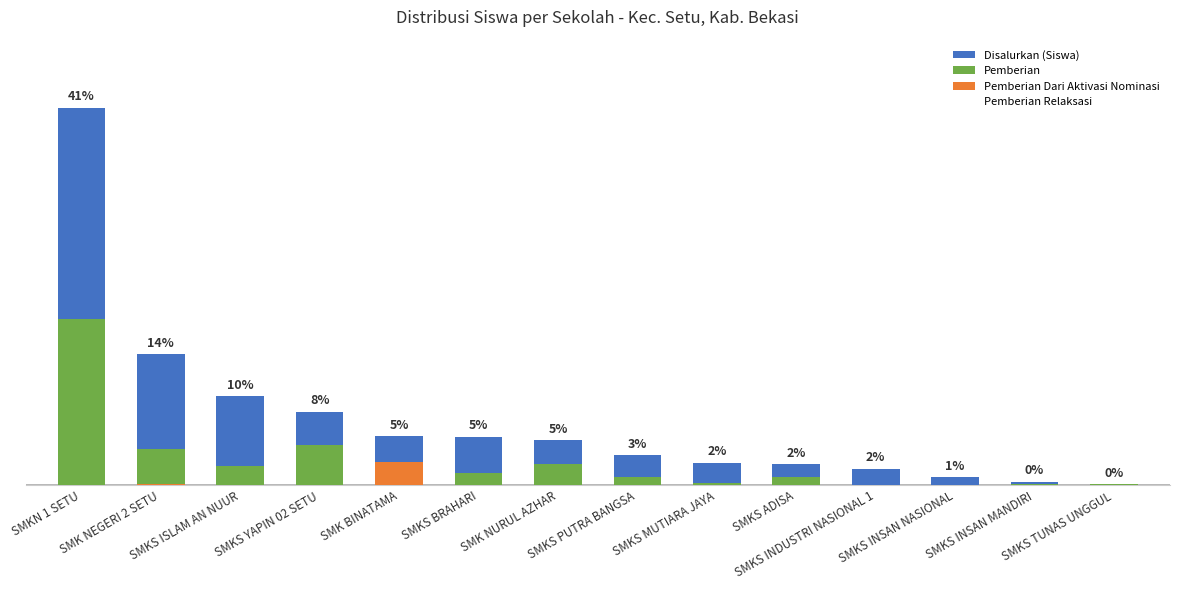

Count the number of categories in the chart.

14